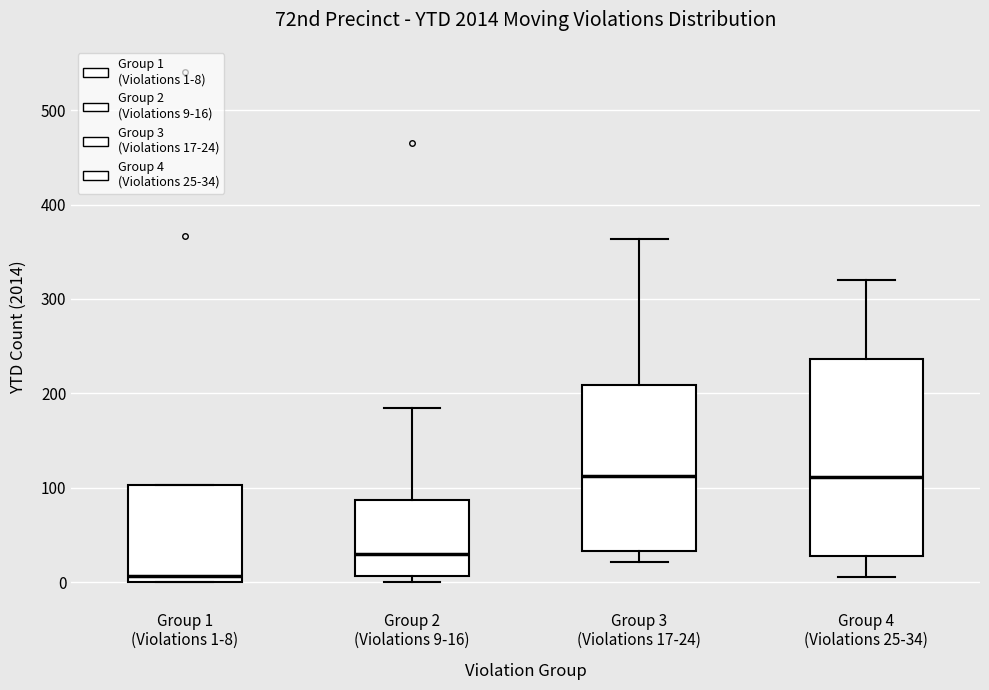

Reading left to right, read every box against the y-axis: the position of its median line, the range the box covers, and the ends of its whiskers. The values are not printed on the chart, so give them approximately, as read against the axis.

Group 1 (Violations 1-8): median 10, box 0 to 100, whiskers 0 to 100
Group 2 (Violations 9-16): median 30, box 10 to 90, whiskers 0 to 180
Group 3 (Violations 17-24): median 110, box 30 to 210, whiskers 20 to 360
Group 4 (Violations 25-34): median 110, box 30 to 240, whiskers 10 to 320